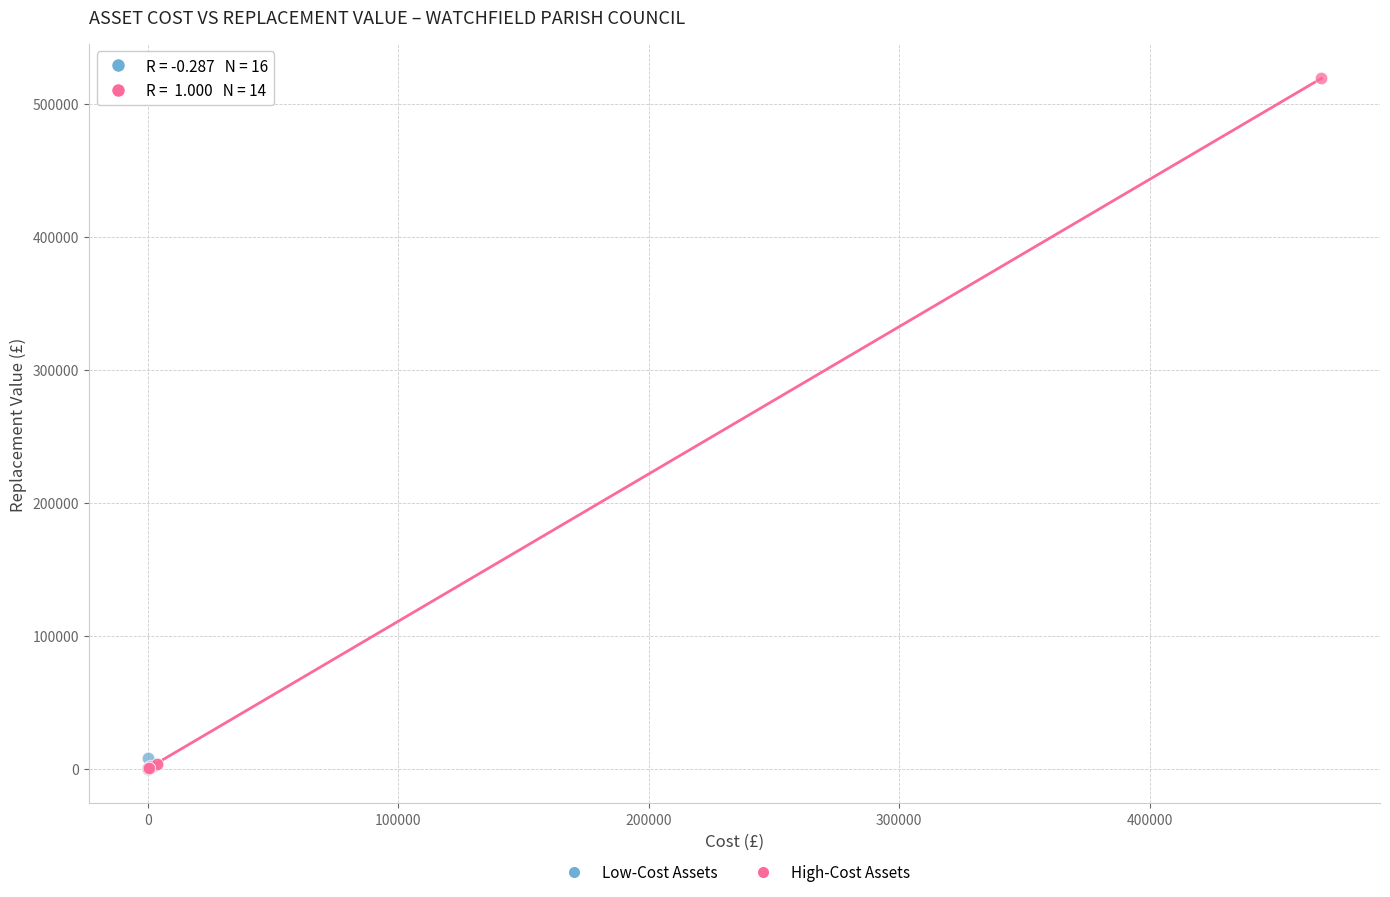

Which series contains the highest Y value?

High-Cost Assets